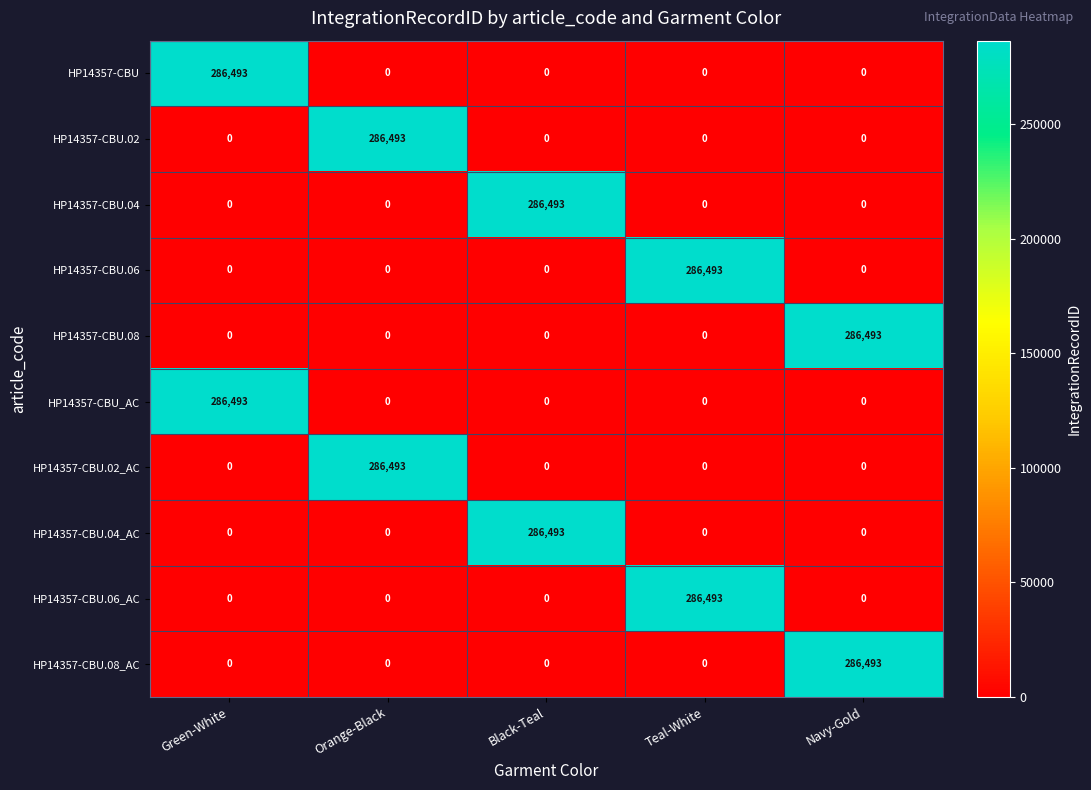

What value does the HP14357-CBU.04 series have at Black-Teal, to the nearest 100?

286500